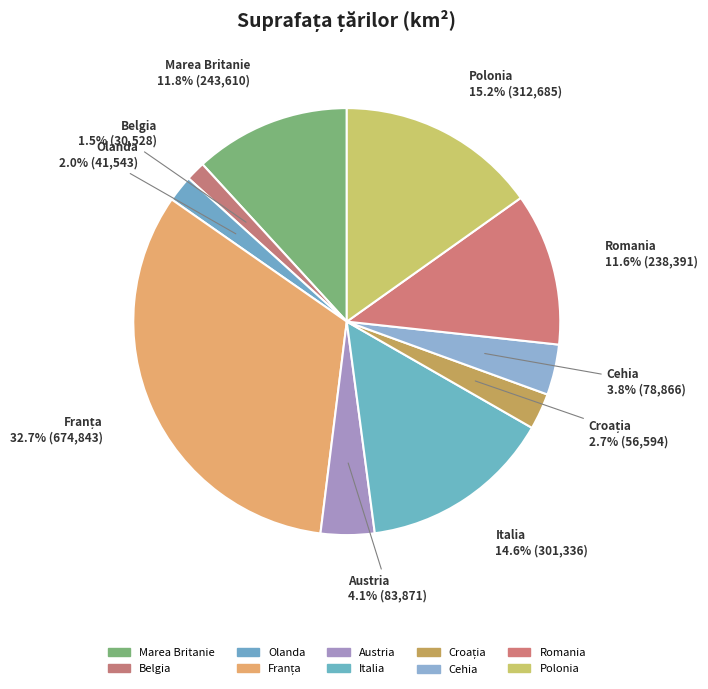

How much of the chart is everything except Marea Britanie?

88.2%